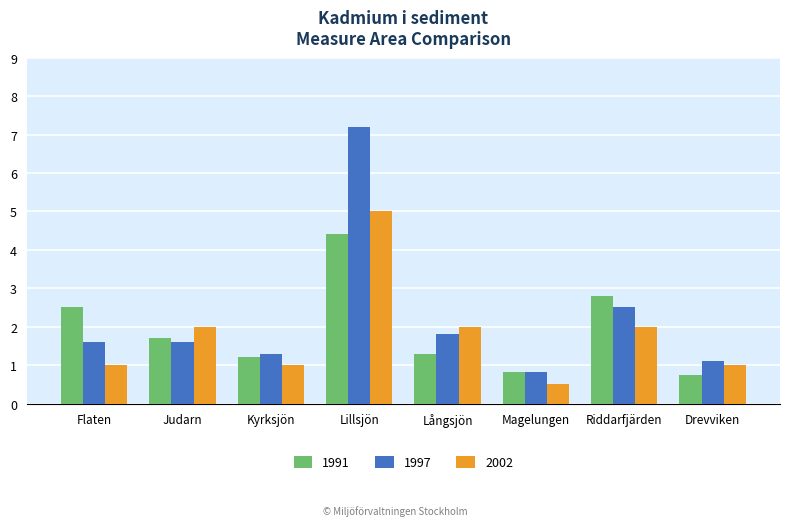

Rank the series at Långsjön from lowest to highest value.

1991, 1997, 2002